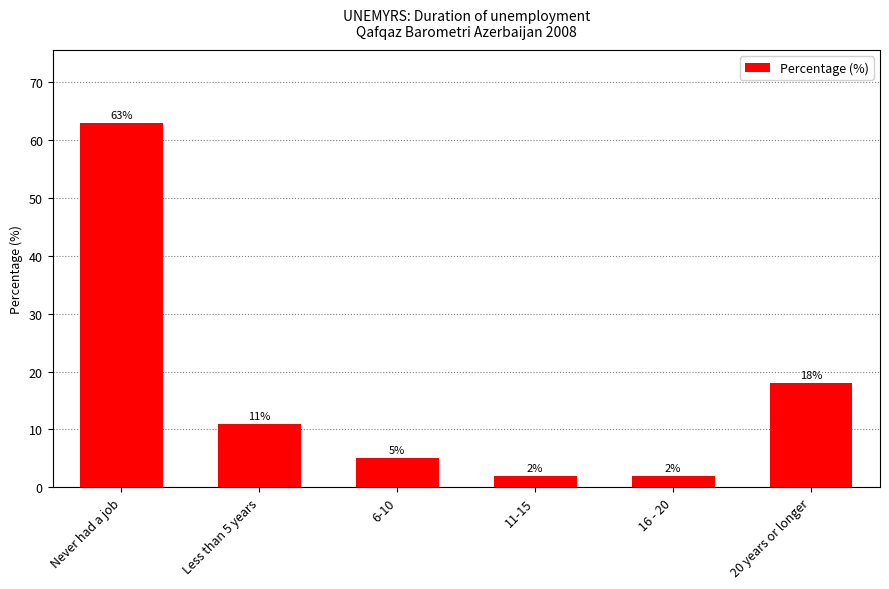

How many data points are less than 11?

3